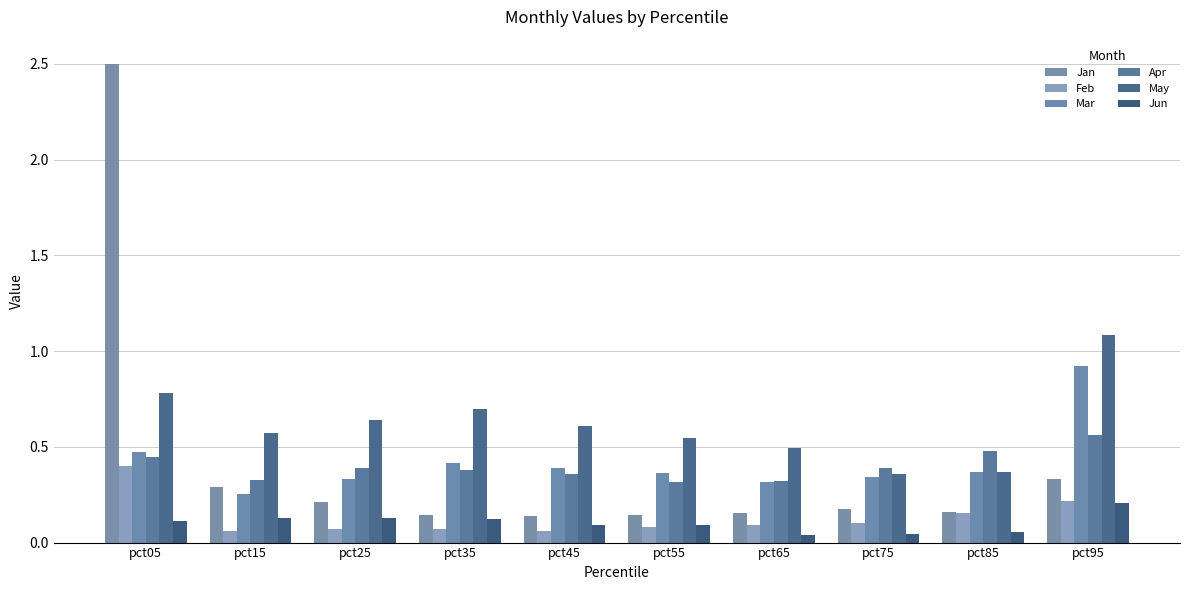

True or false: May has a value of 0.8 at pct65.

False